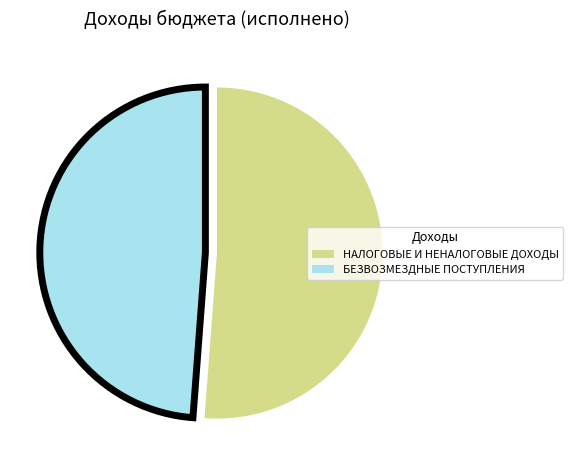

What is the smallest slice in the pie chart?

БЕЗВОЗМЕЗДНЫЕ ПОСТУПЛЕНИЯ